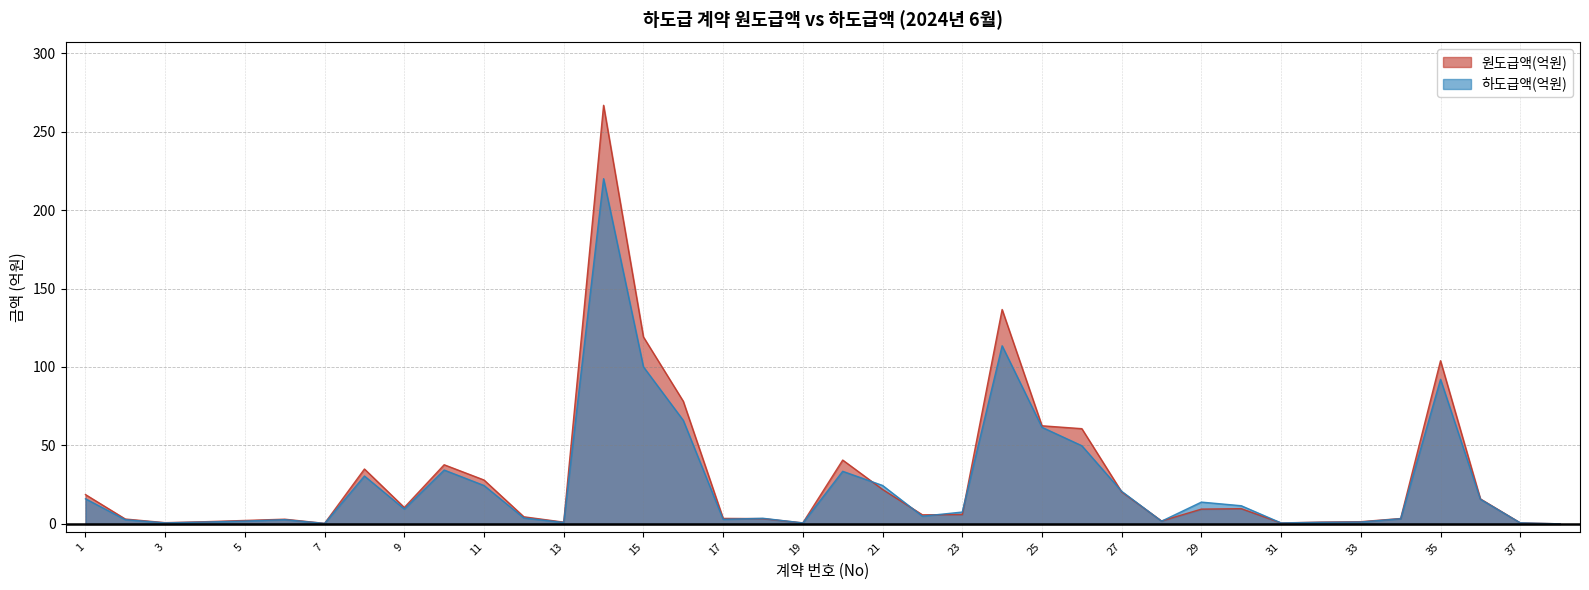

Between 14 and 9, which is larger?

14